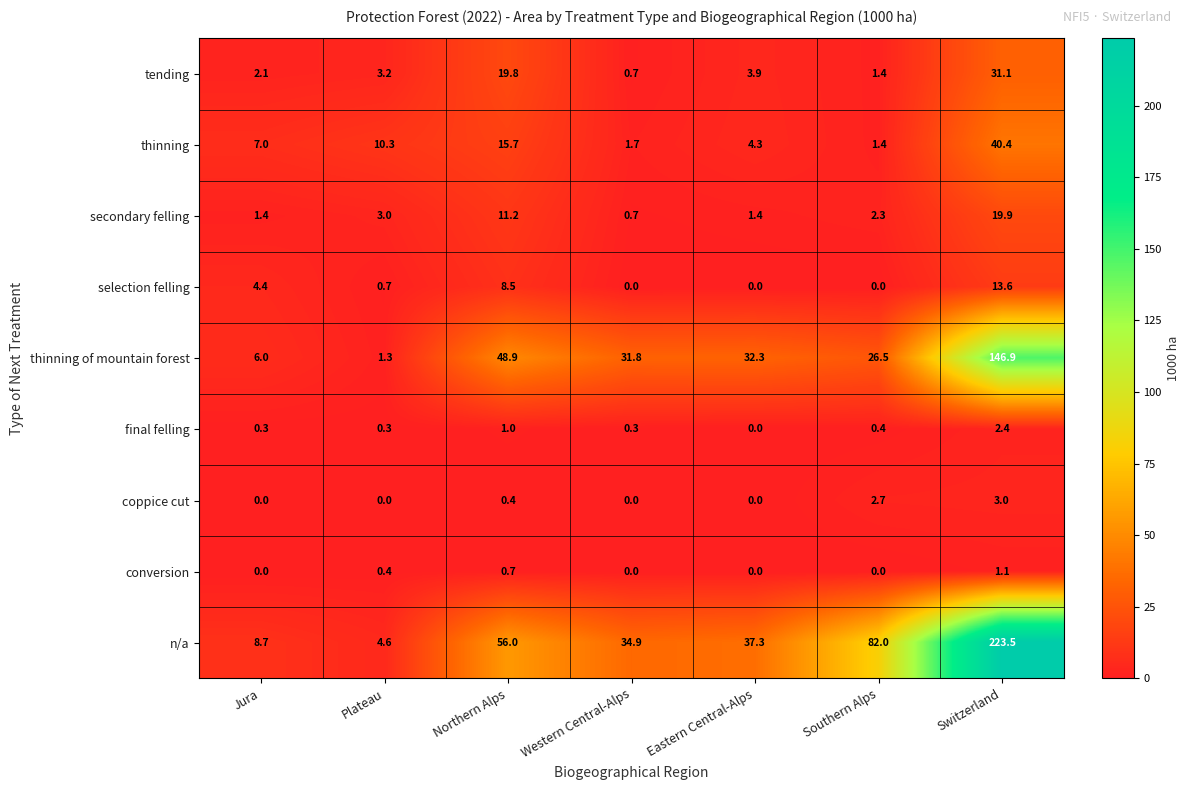

Which label corresponds to the largest value in the chart?

Switzerland